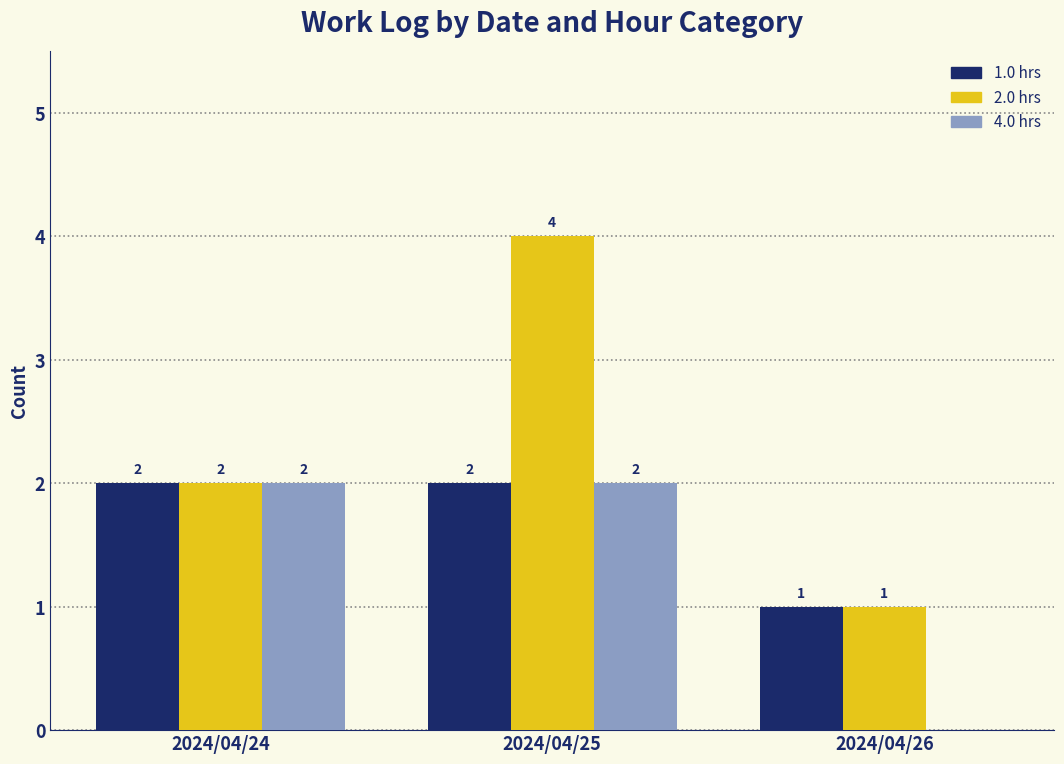

What is the sum of all 2.0 hrs values?

7